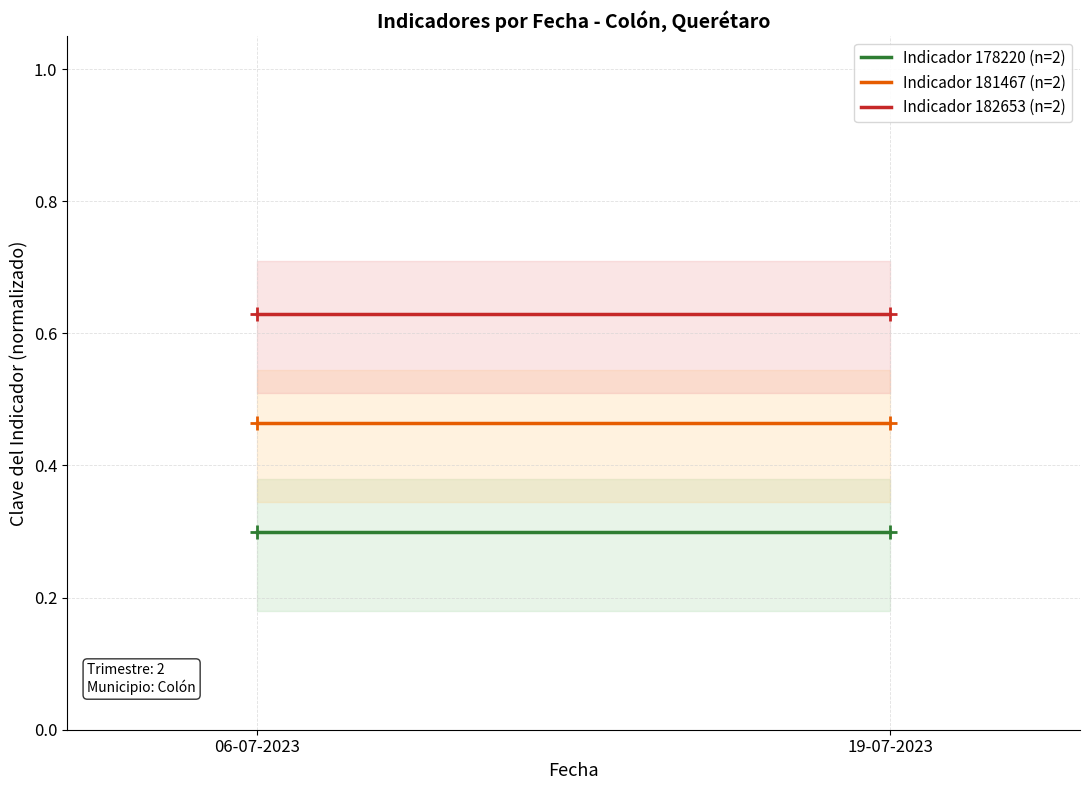

What is the label of the 1st point from the left?

06-07-2023